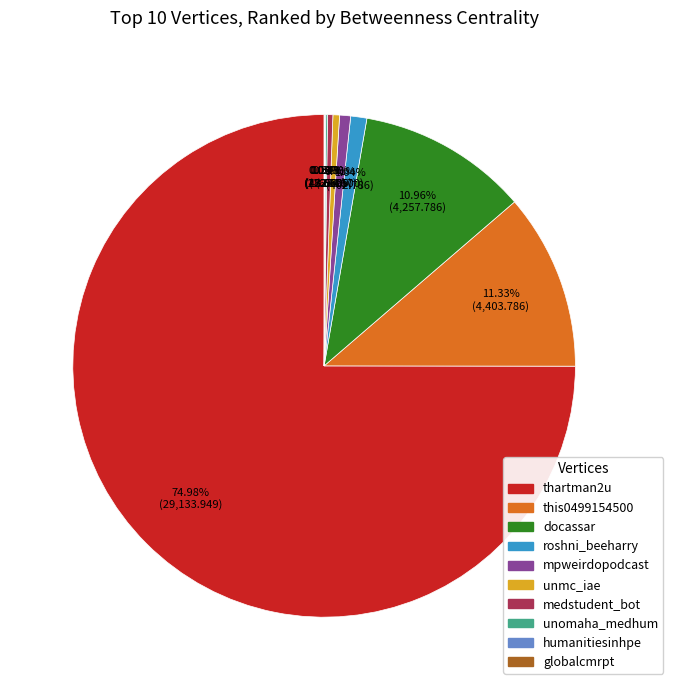

Is there any slice that represents more than half of the pie?

Yes